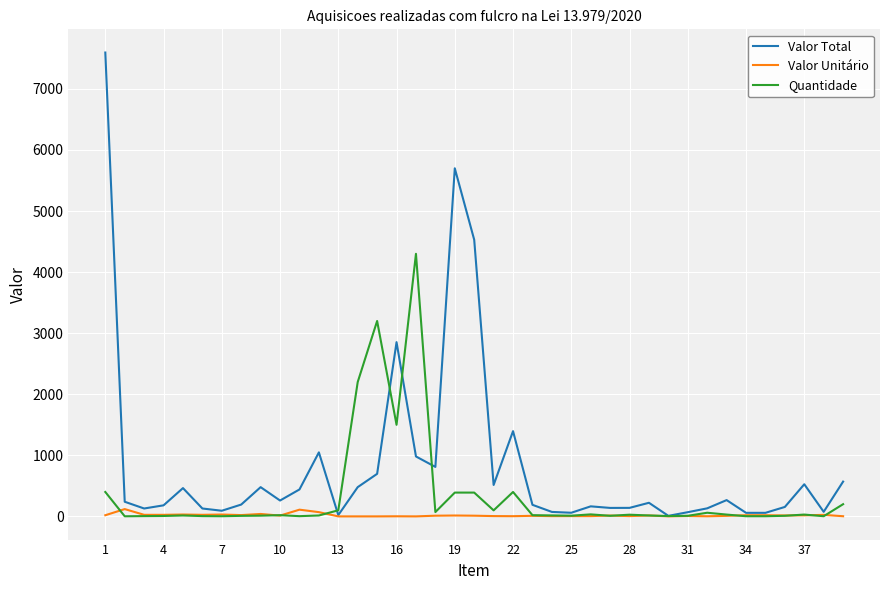

At how many categories does at least one series exceed 1172?

8